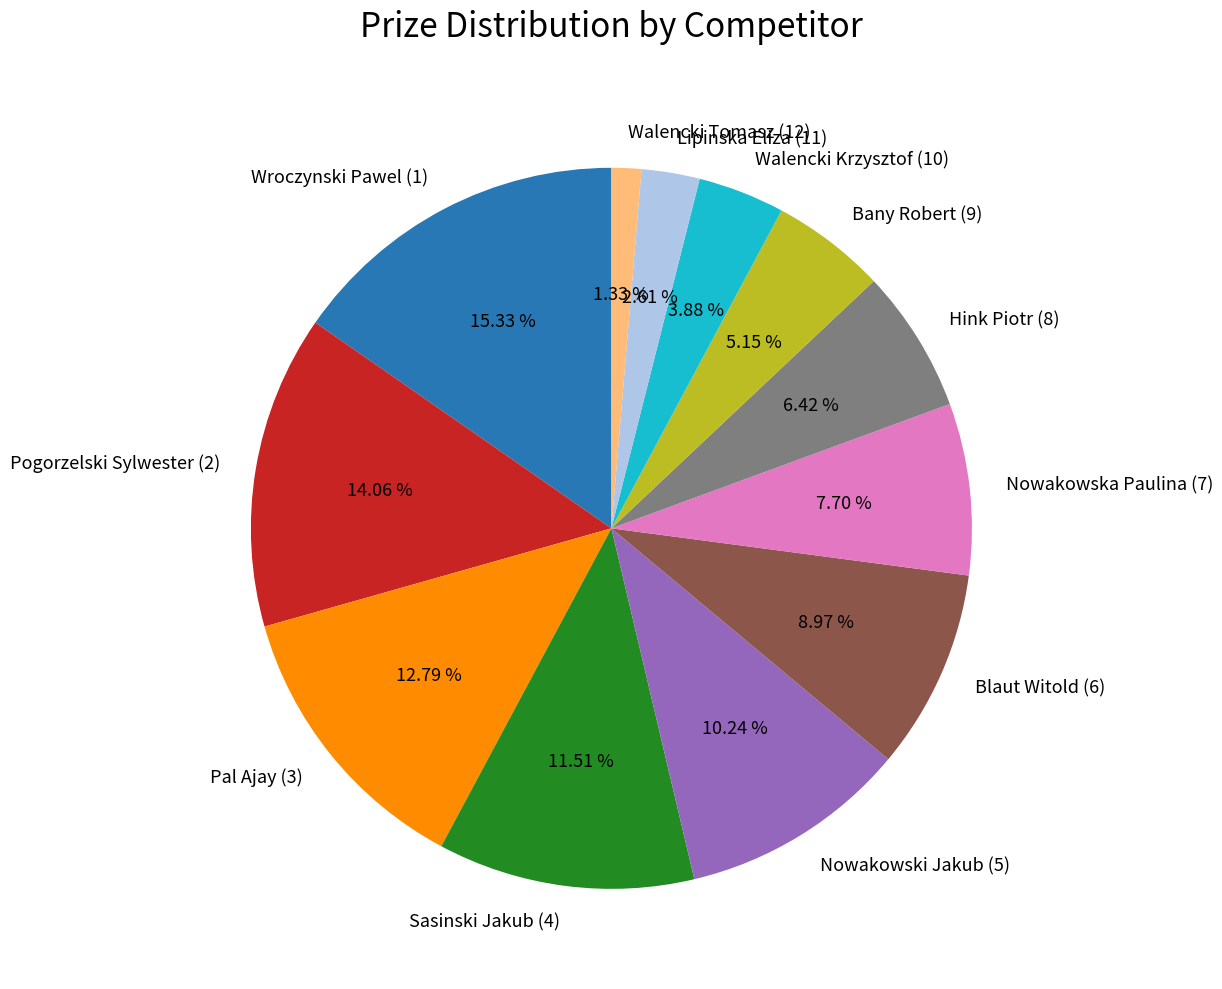

Between Lipinska Eliza (11) and Bany Robert (9), which is larger?

Bany Robert (9)